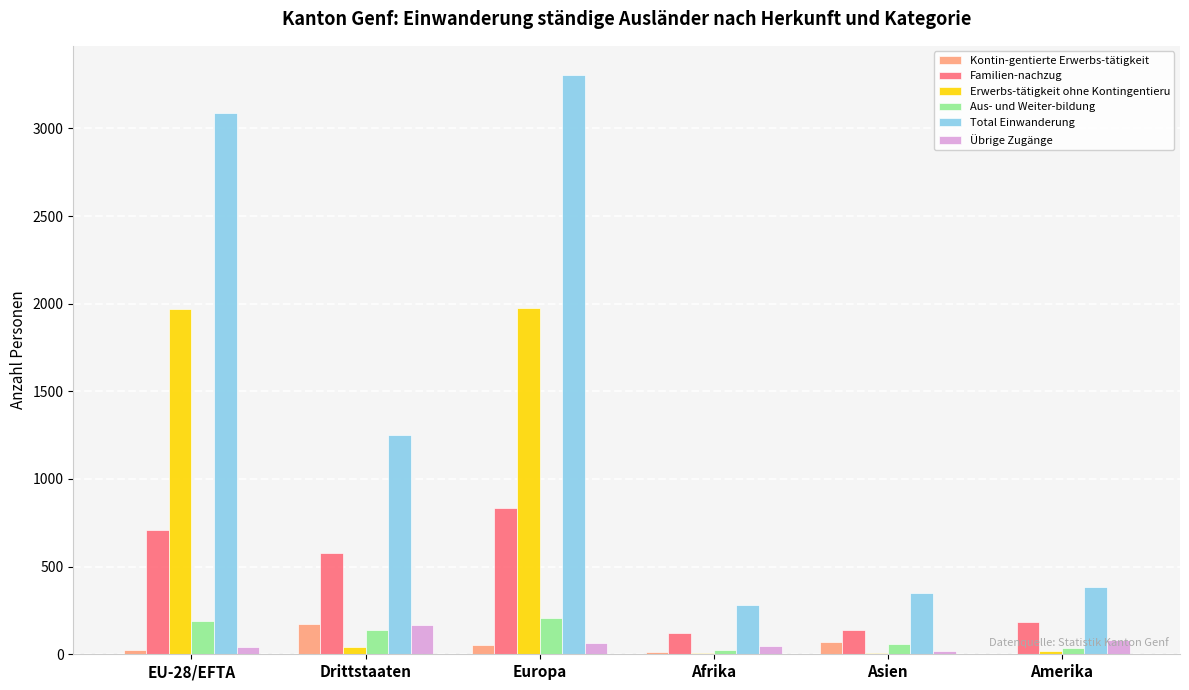

What is the maximum value for Kontin-gentierte Erwerbs-tätigkeit?

170